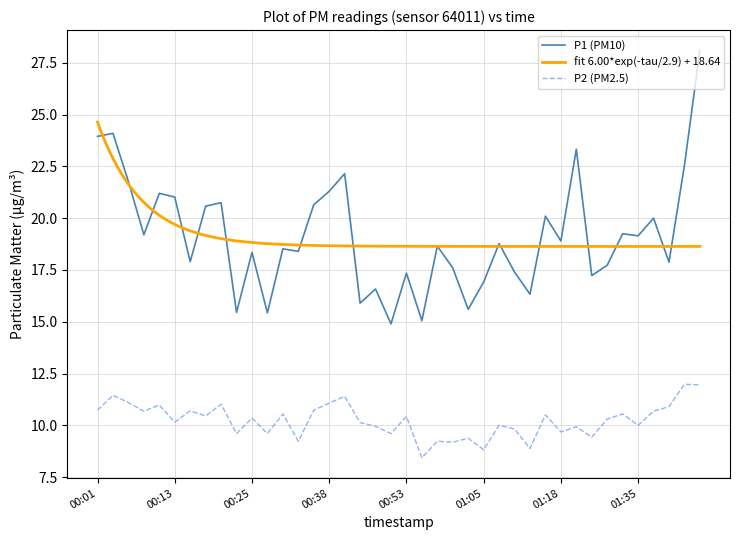

What is the sum of all P1 values?

766.0